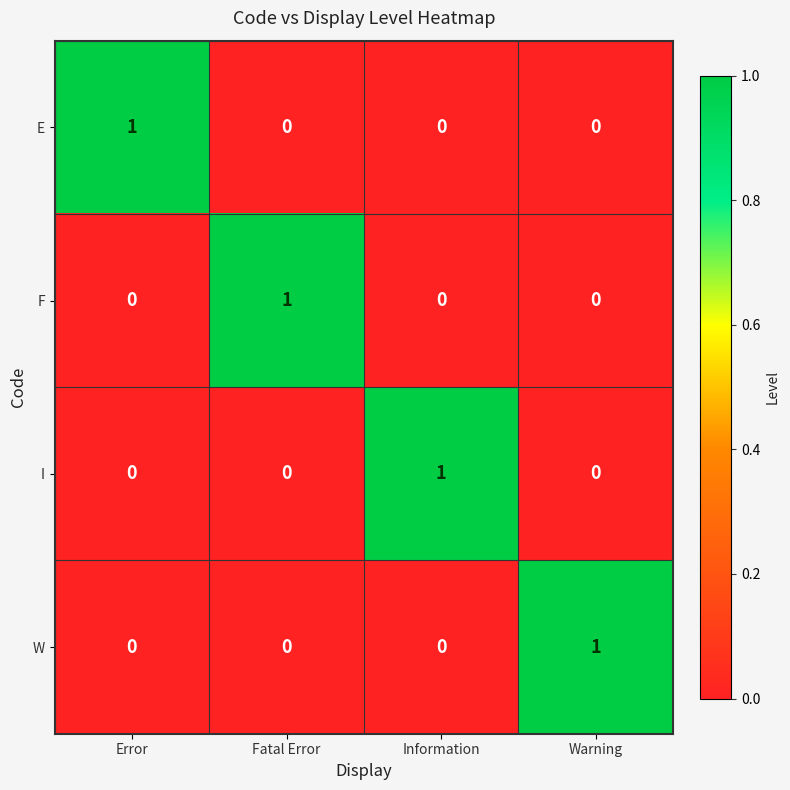

Reading left to right, transcribe all the data shown in this chart.

E: 1	0	0	0
F: 0	1	0	0
I: 0	0	1	0
W: 0	0	0	1